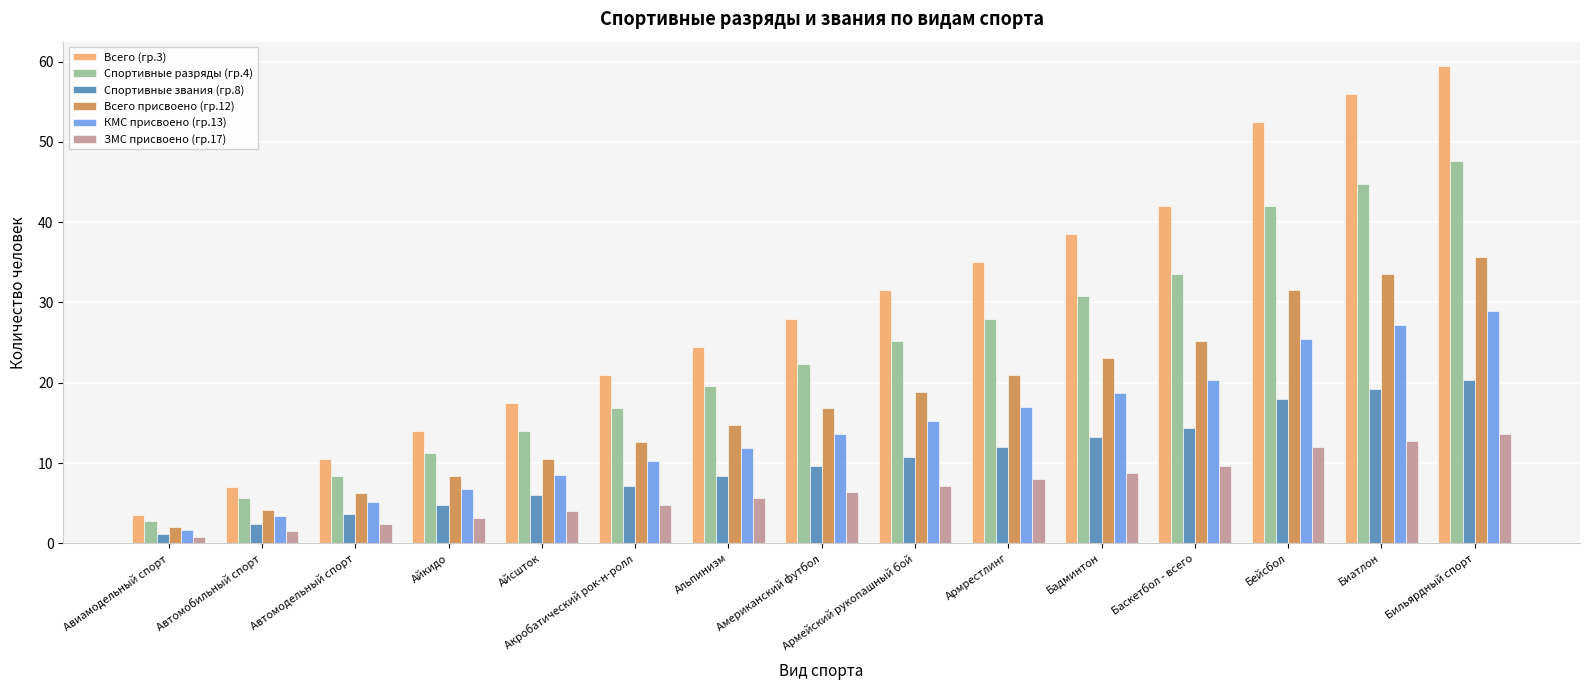

True or false: ЗМС присвоено (гр.17) has a value of 8.0 at Армрестлинг.

True